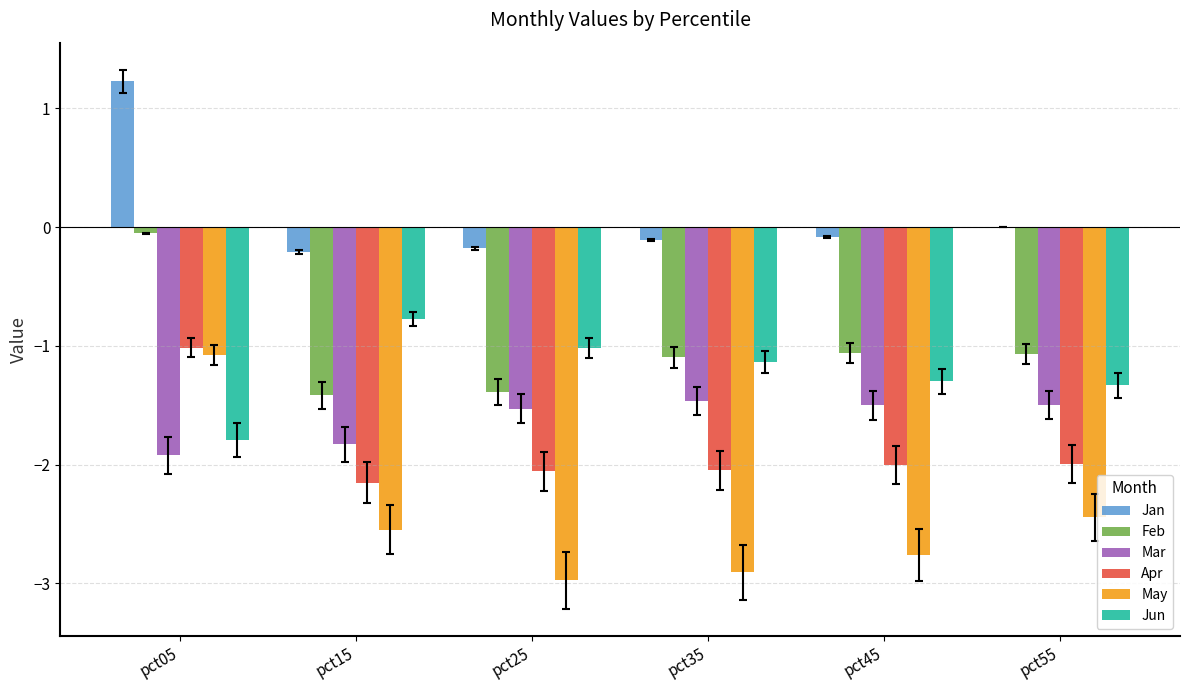

At which category is the sum across all series the highest?

pct05